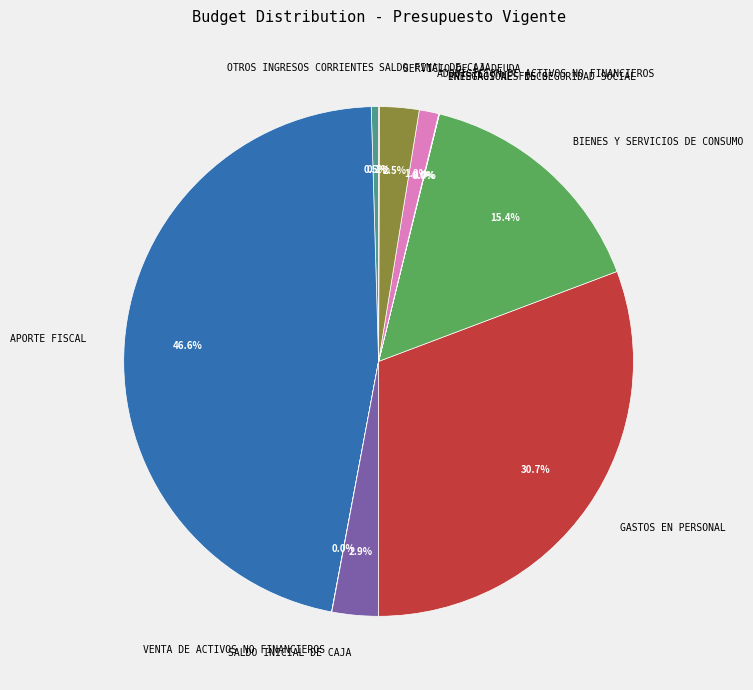

To the nearest percent, what is the average slice percentage?

9%